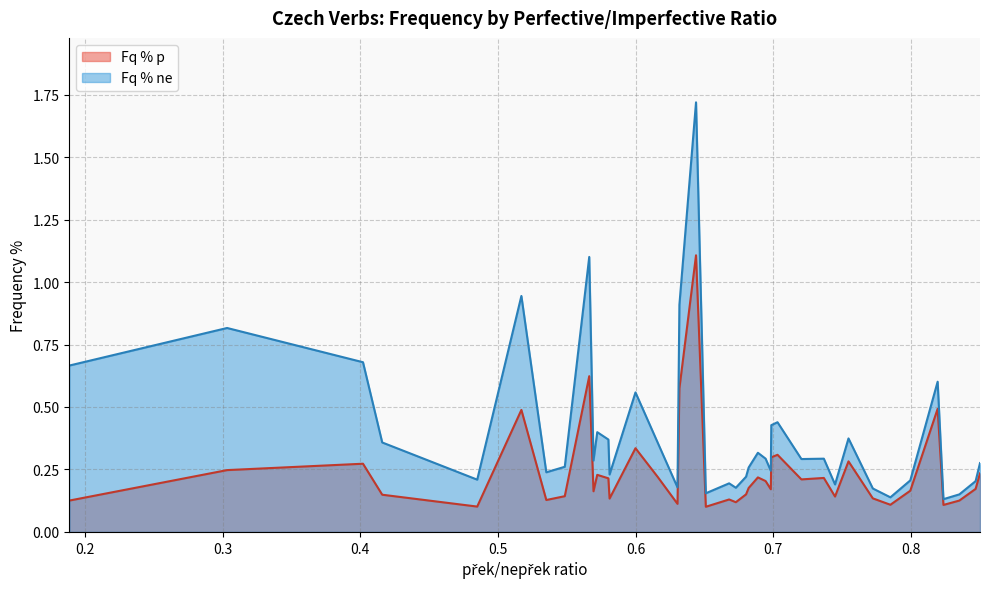

What are all the series names shown in the legend?

Fq % p, Fq % ne